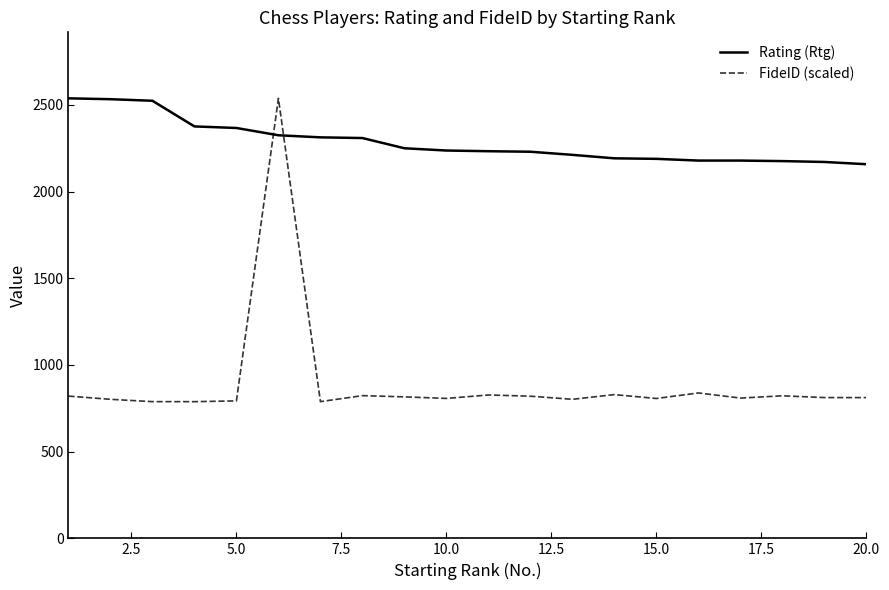

Which series has the largest total across all categories?

Rating (Rtg)